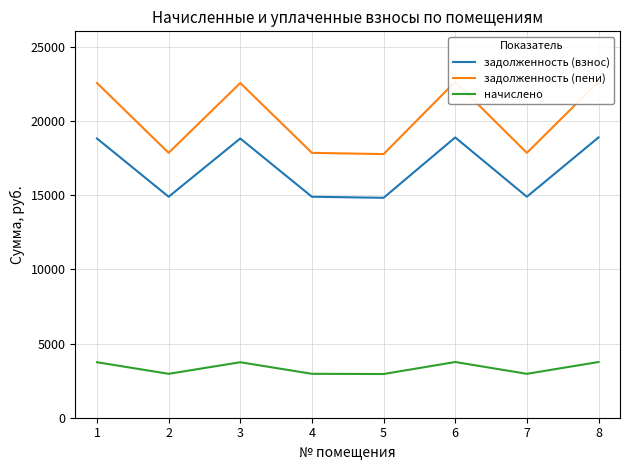

Reading right to left, what are all the values shown in this chart?

задолженность (взнос): 8=18895.3	7=14896.8	6=18895.3	5=14825.0	4=14896.8	3=18823.4	2=14896.8	1=18823.4
задолженность (пени): 8=22650.1	7=17857.1	6=22650.1	5=17771.0	4=17857.1	3=22563.9	2=17857.1	1=22563.9
начислено: 8=3754.8	7=2960.3	6=3754.8	5=2946.0	4=2960.3	3=3740.5	2=2960.3	1=3740.5